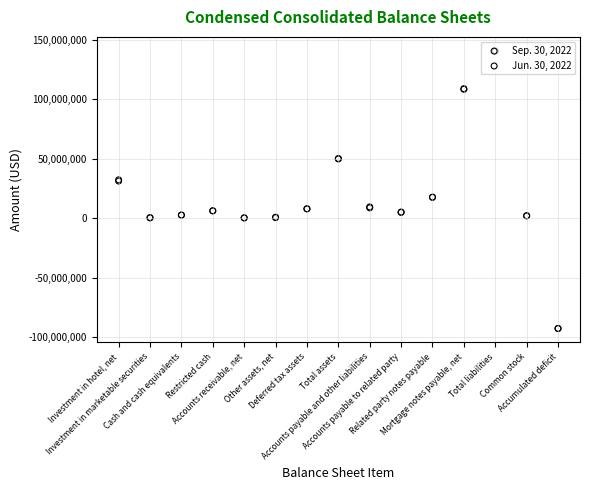

What are all the series names shown in the legend?

Sep. 30, 2022, Jun. 30, 2022